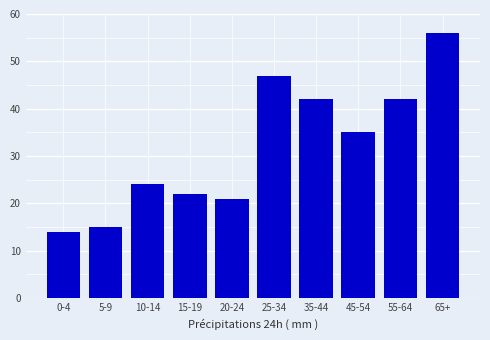

What is the label of the 9th bar from the right?

5-9